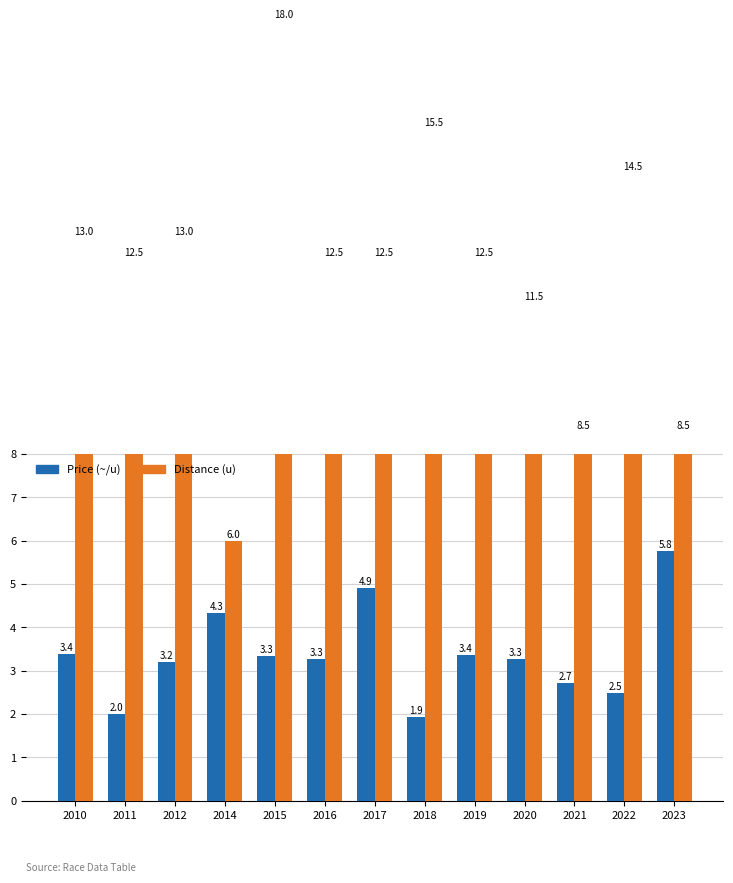

Rank the series by their maximum value, from highest to lowest.

Distance (u), Price (~/u)